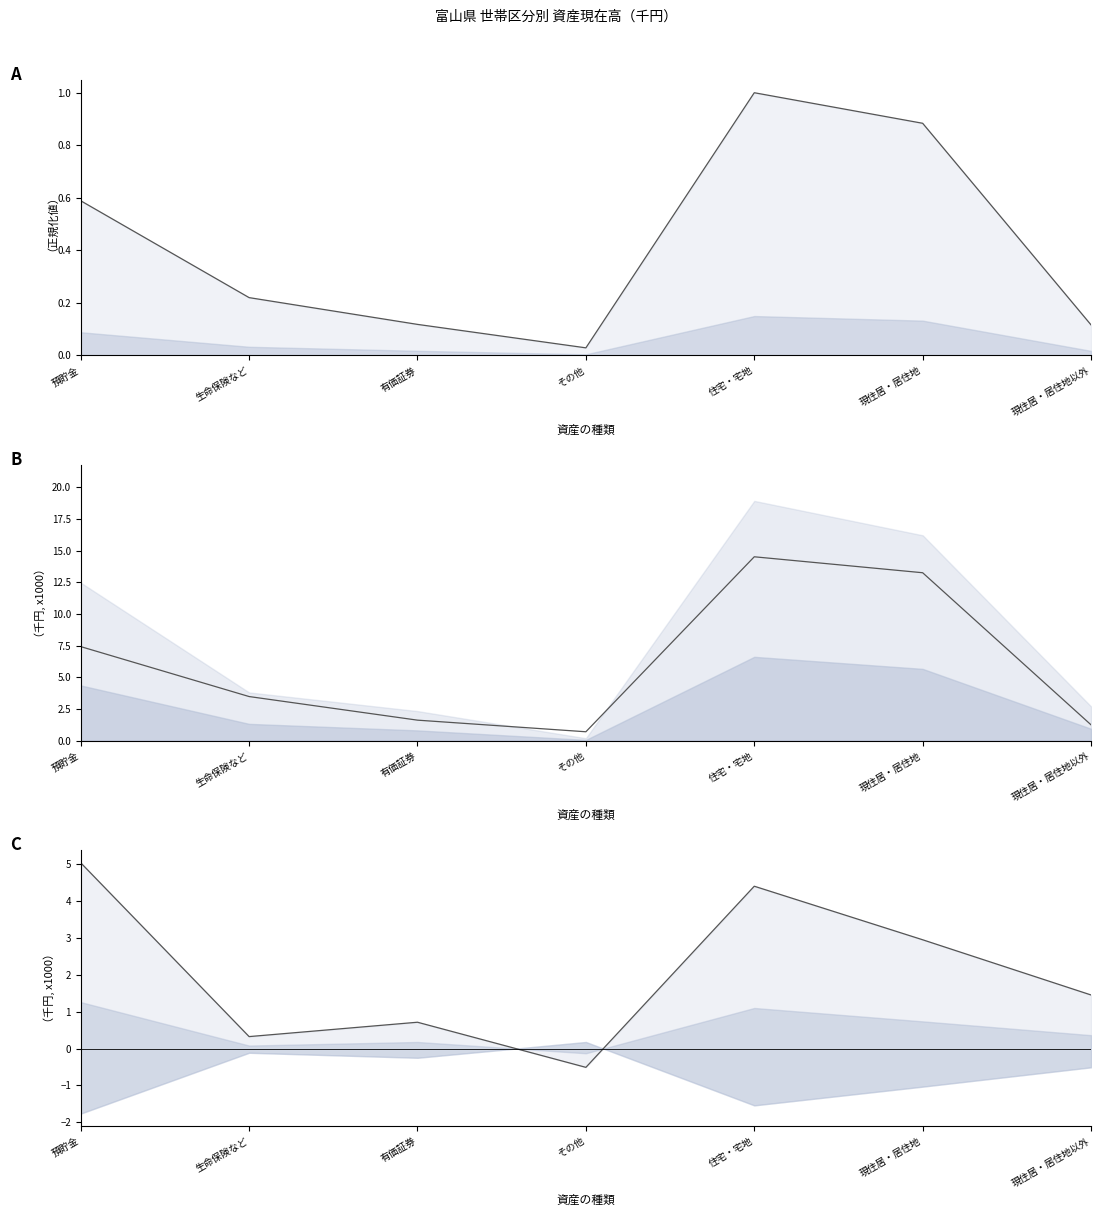

The 差（高齢者いる－いない） series shows 0.1 at 生命保険など. True or false?

False